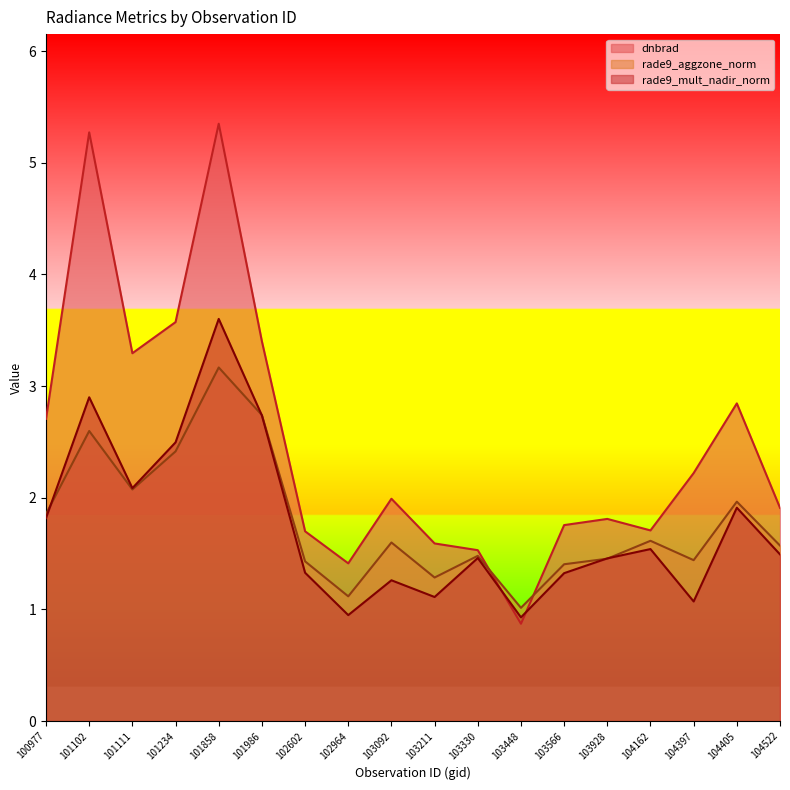

Does the chart display data point markers on the line(s)?

No